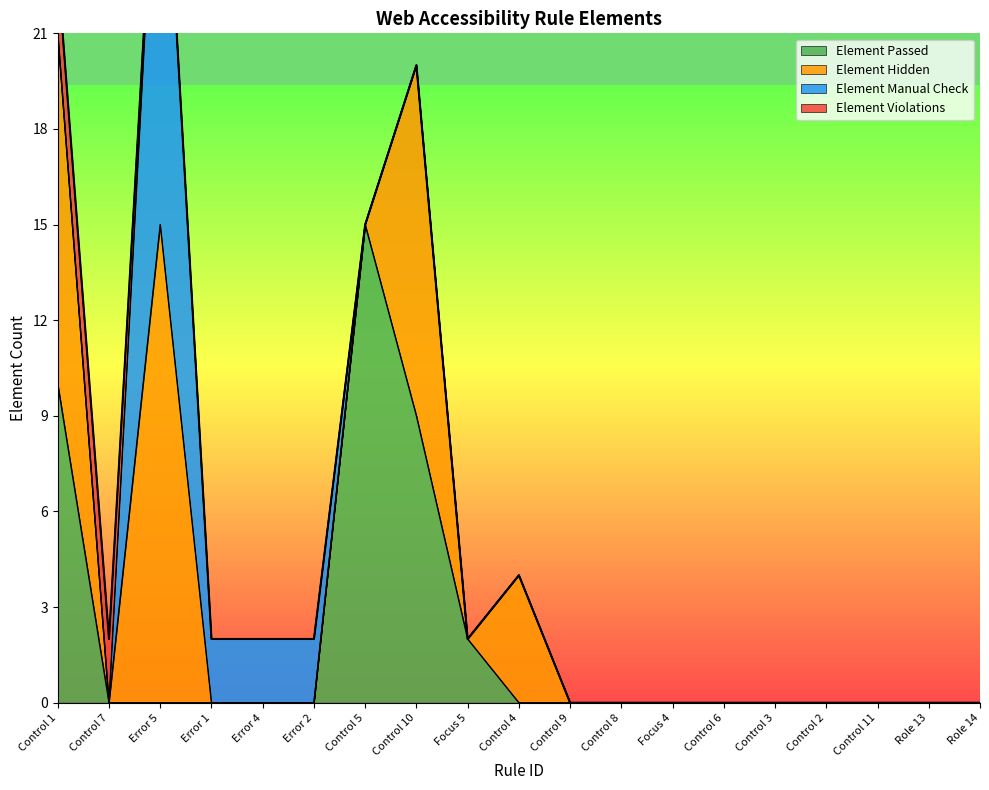

The value of Element Violations at Role 14 is 0. True or false?

True